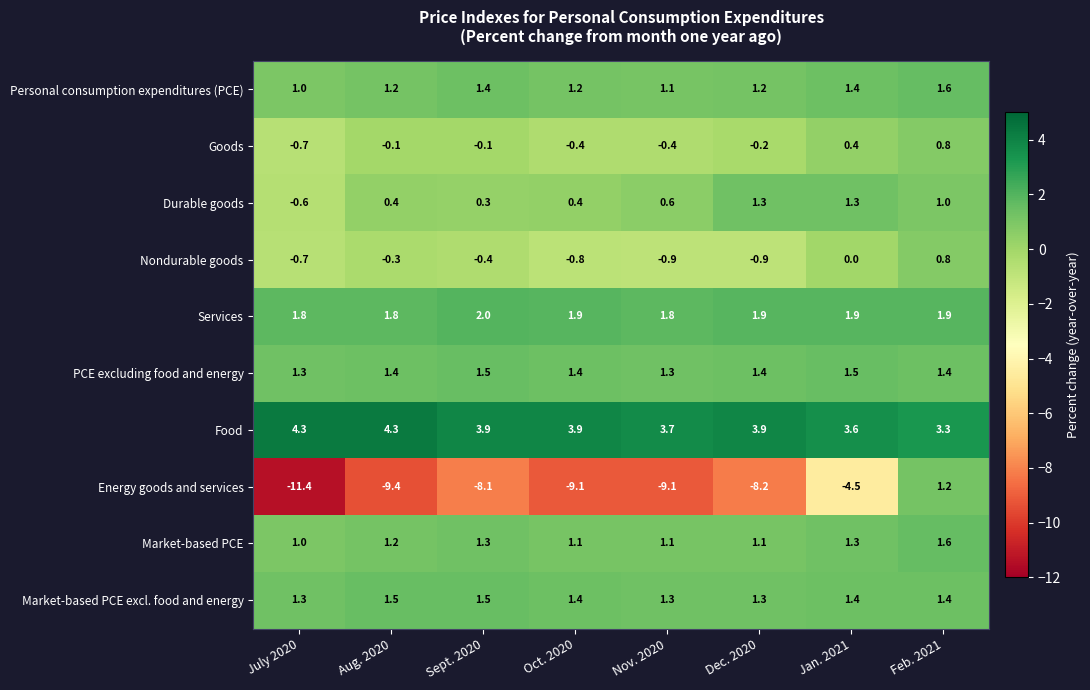

What is the maximum value shown in the chart?

4.3